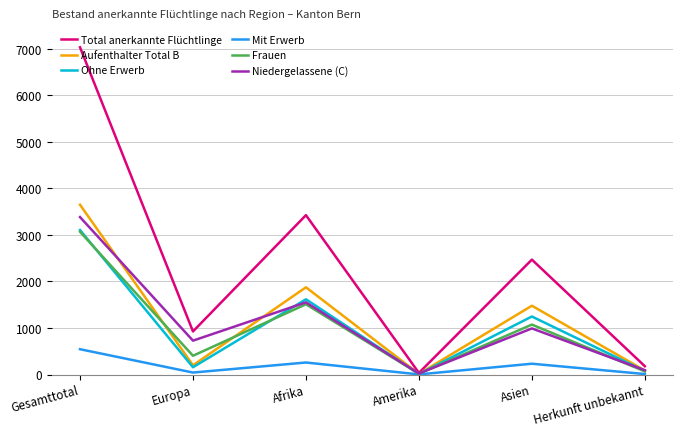

Which series changed the most between Afrika and Herkunft unbekannt?

Total anerkannte Flüchtlinge